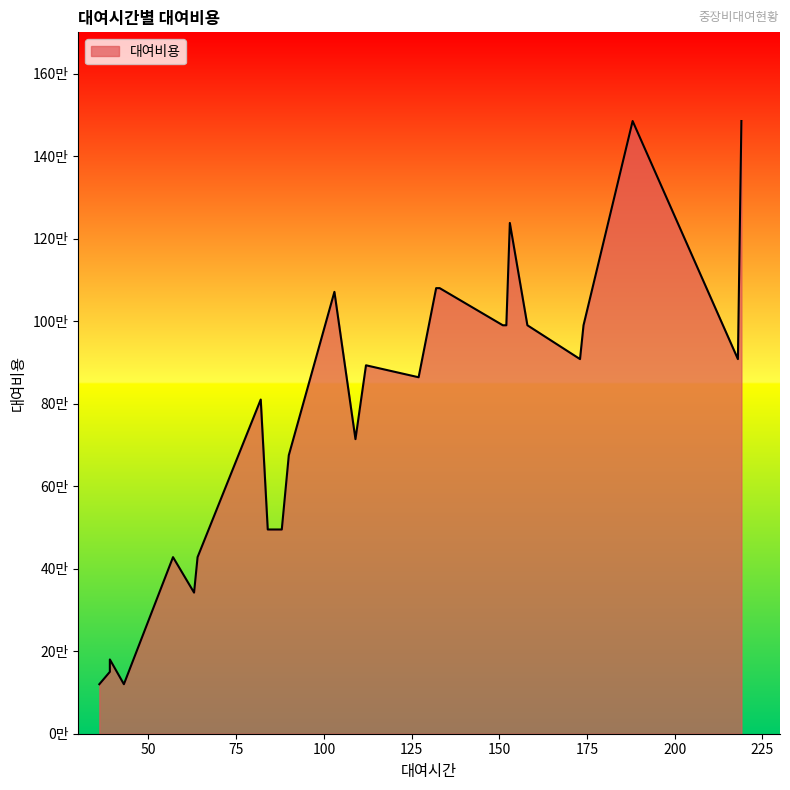

What is the difference between the maximum and minimum values?

1365000